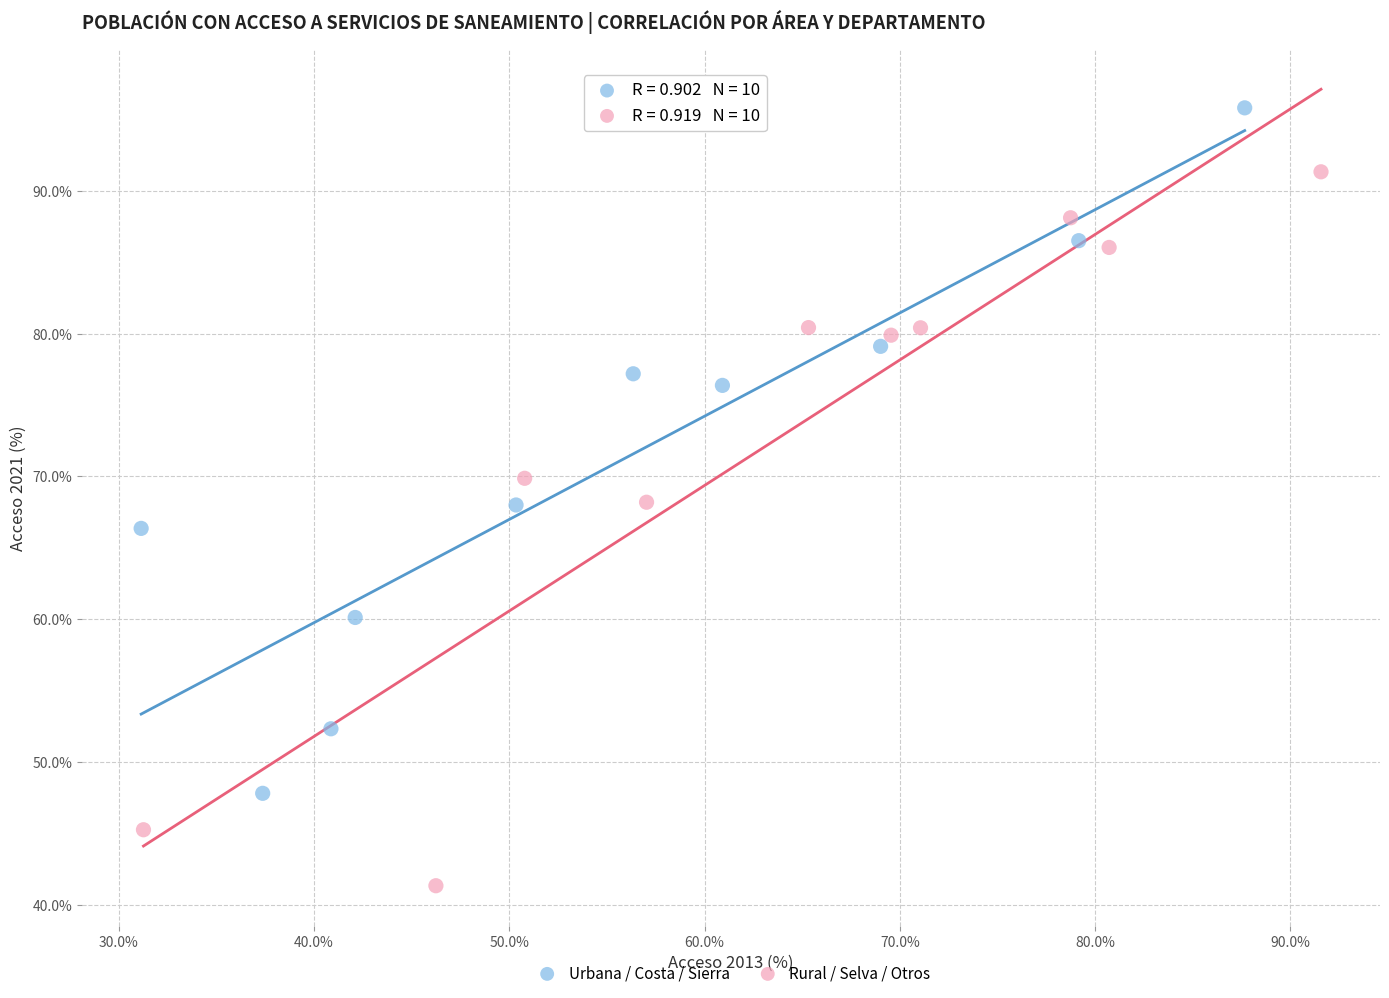

Which series has the widest spread of Y values?

Rural / Selva / Otros